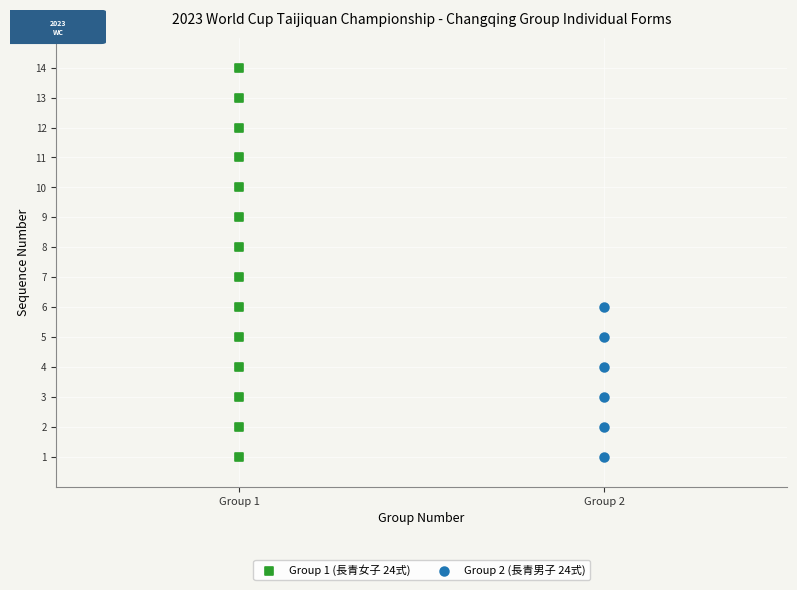

Which series reaches the maximum Y coordinate?

Group 1 (長青女子 24式)